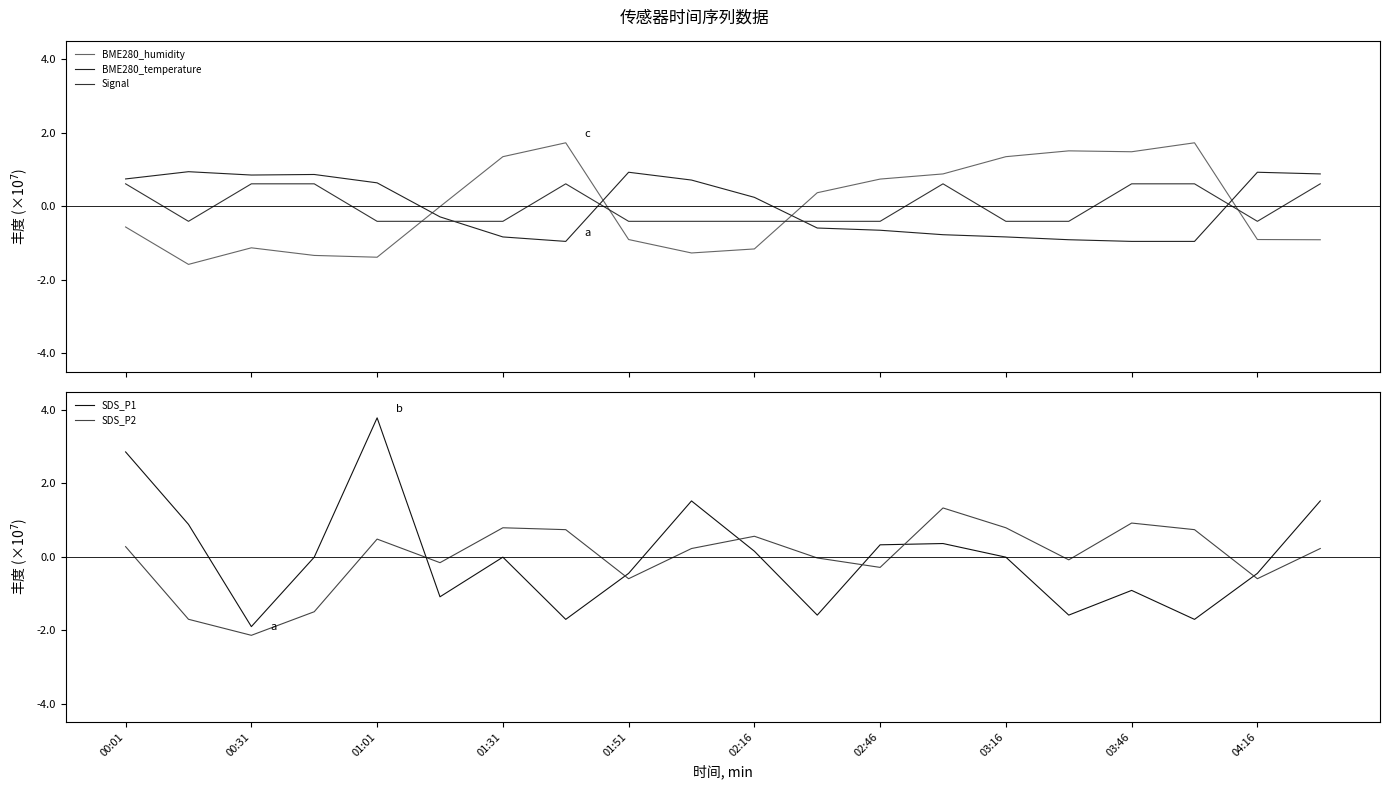

Where do SDS_P1 and BME280_temperature first cross each other?

00:01 and 00:31